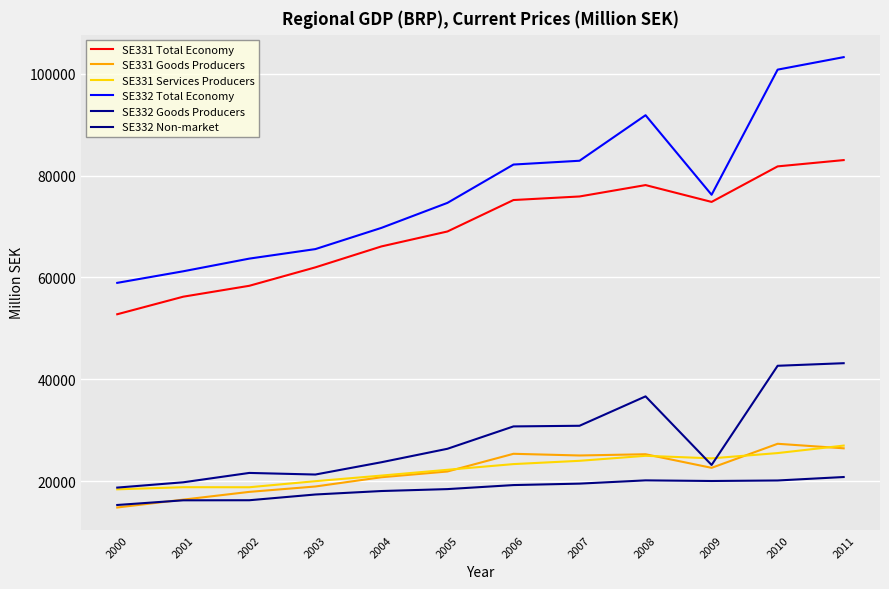

Where is the first local minimum for SE331 Total Economy?

2009